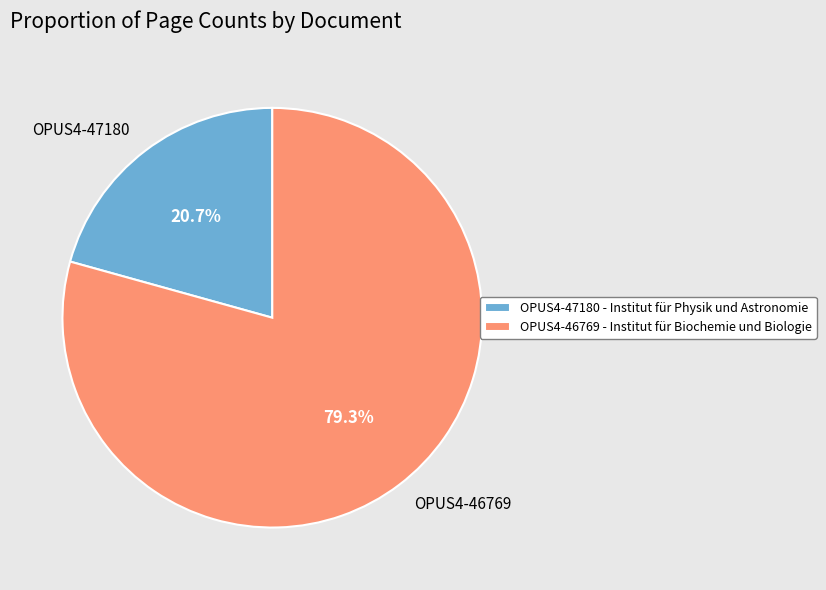

Which category accounts for the majority?

OPUS4-46769